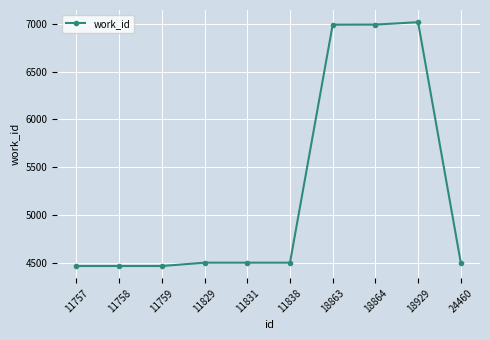

Read the value at 18863, to the nearest 50.

7000